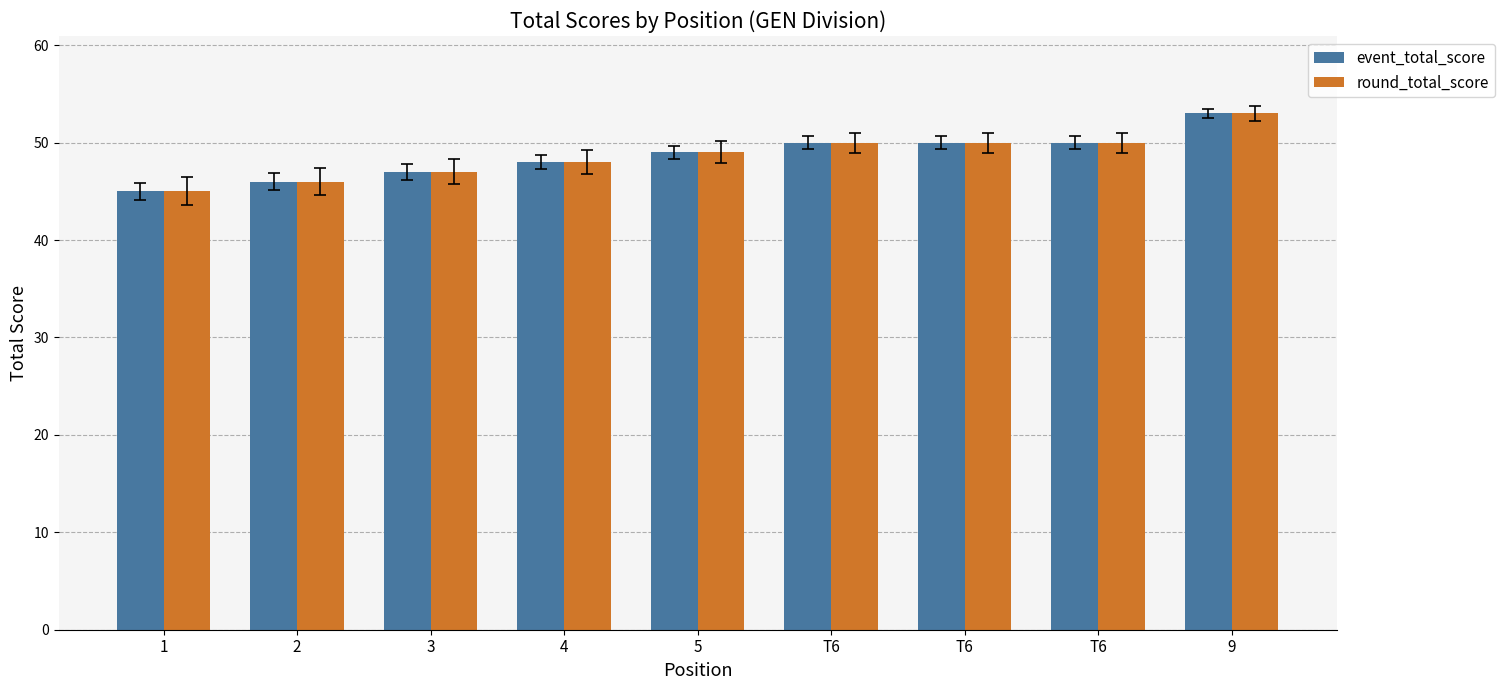

Reading left to right, what are all the values shown in this chart?

event_total_score: 45	46	47	48	49	50	50	50	53
round_total_score: 45	46	47	48	49	50	50	50	53